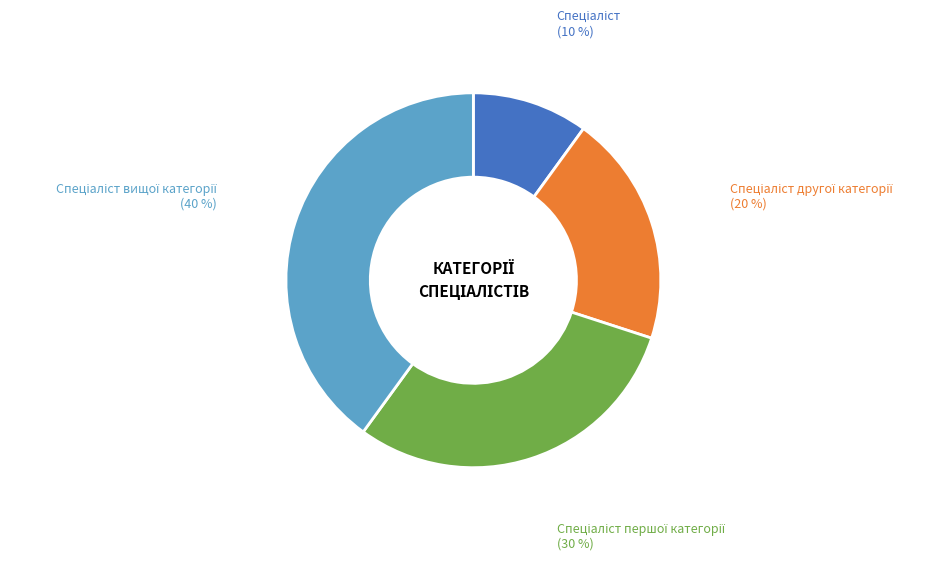

Is there any slice that represents more than half of the pie?

No